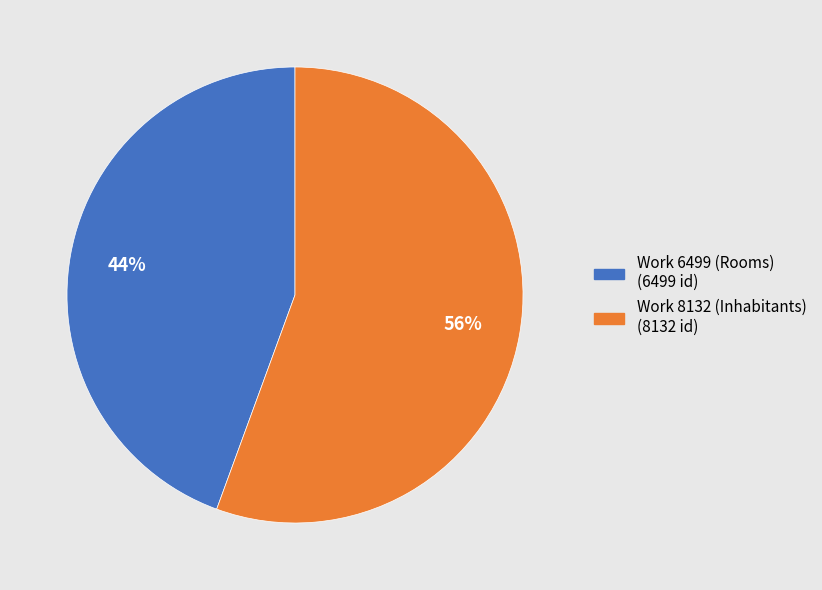

To the nearest percent, what is the average slice percentage?

50%